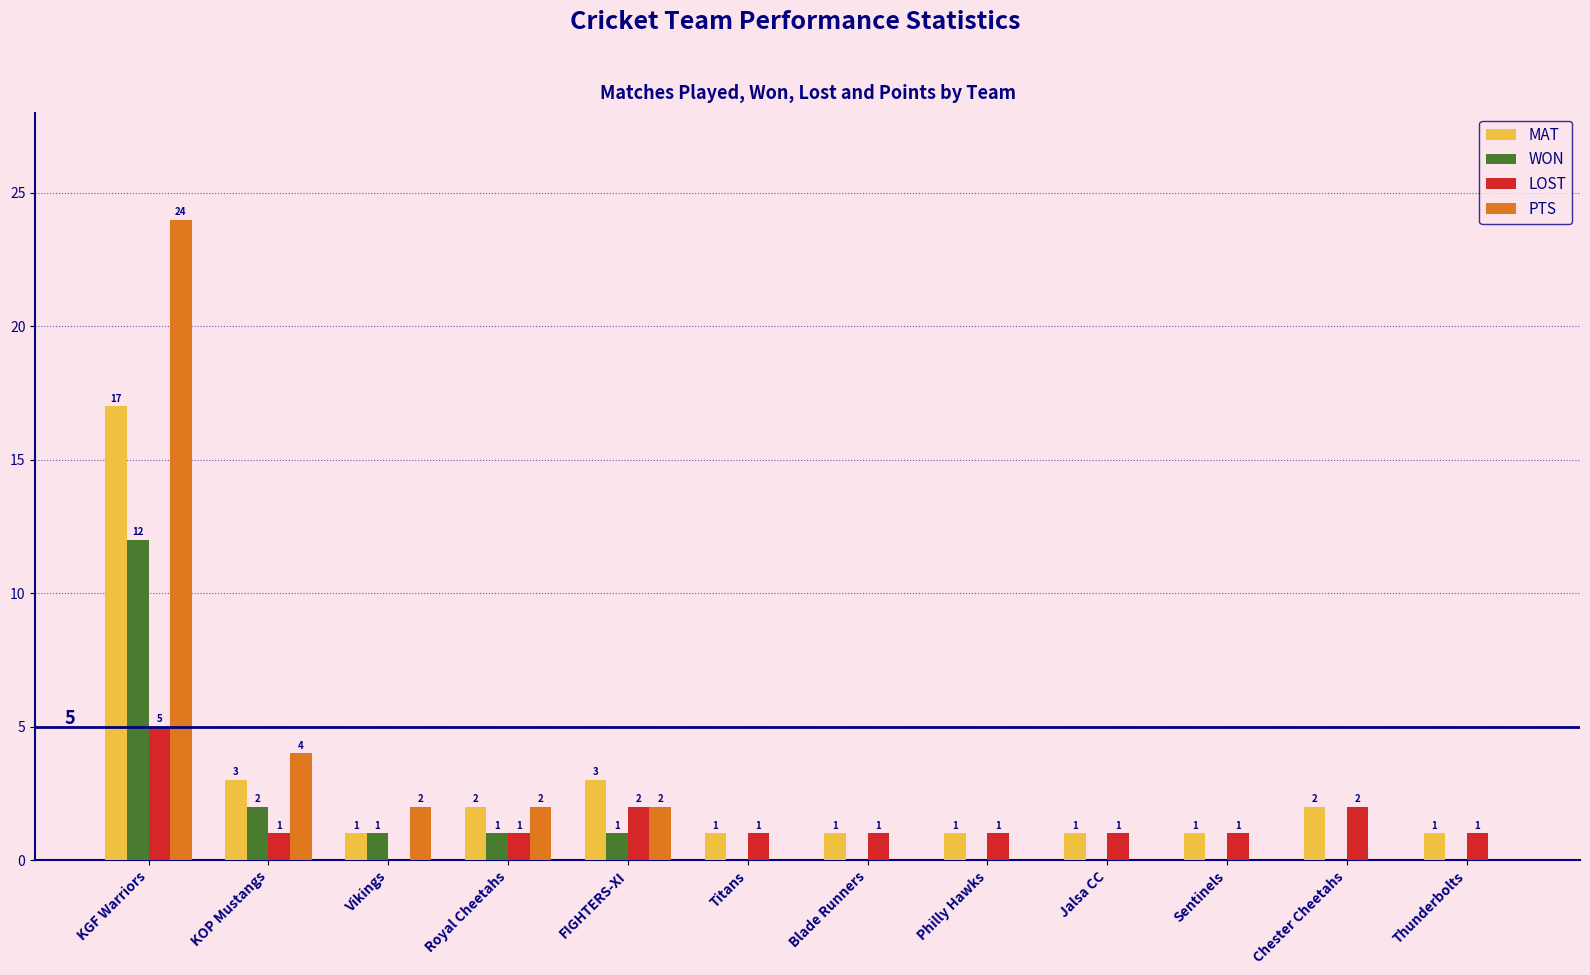

What is the sum of the WON values at KGF Warriors and Philly Hawks?

12